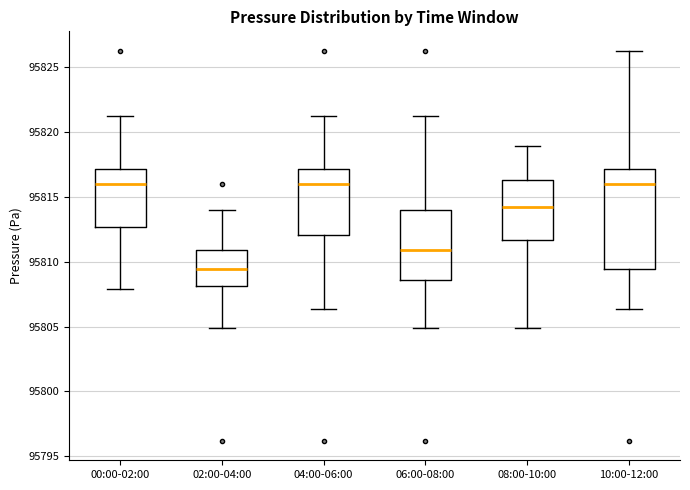

Reading left to right, transcribe this box plot: for each box, give where its median line is, the range the box spans, and where its two whiskers end, as read against the y-axis. The values are not printed on the chart, so give them approximately, as read against the axis.

00:00-02:00: median 95816.0, box 95812.5 to 95817.0, whiskers 95808.0 to 95821.0
02:00-04:00: median 95809.5, box 95808.0 to 95811.0, whiskers 95805.0 to 95814.0
04:00-06:00: median 95816.0, box 95812.0 to 95817.0, whiskers 95806.5 to 95821.0
06:00-08:00: median 95811.0, box 95808.5 to 95814.0, whiskers 95805.0 to 95821.0
08:00-10:00: median 95814.5, box 95811.5 to 95816.5, whiskers 95805.0 to 95819.0
10:00-12:00: median 95816.0, box 95809.5 to 95817.0, whiskers 95806.5 to 95826.5